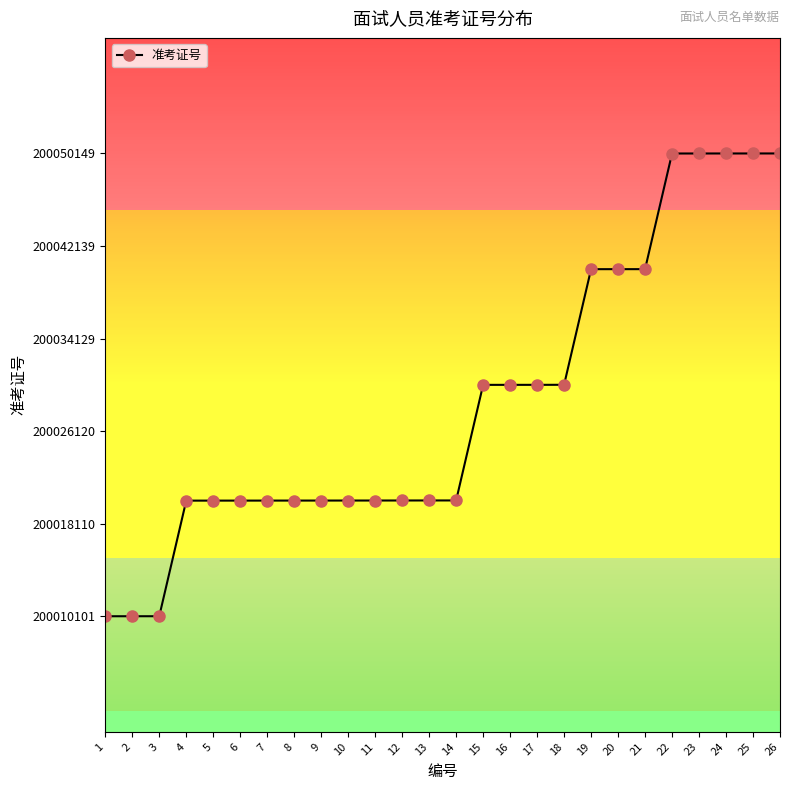

Approximately how many times larger is the value at 16 compared to 9?

1.0